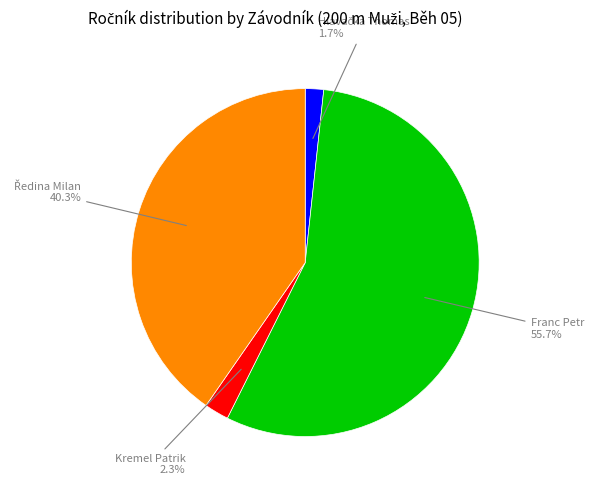

Which has a higher value, Kremel Patrik or Franc Petr?

Franc Petr